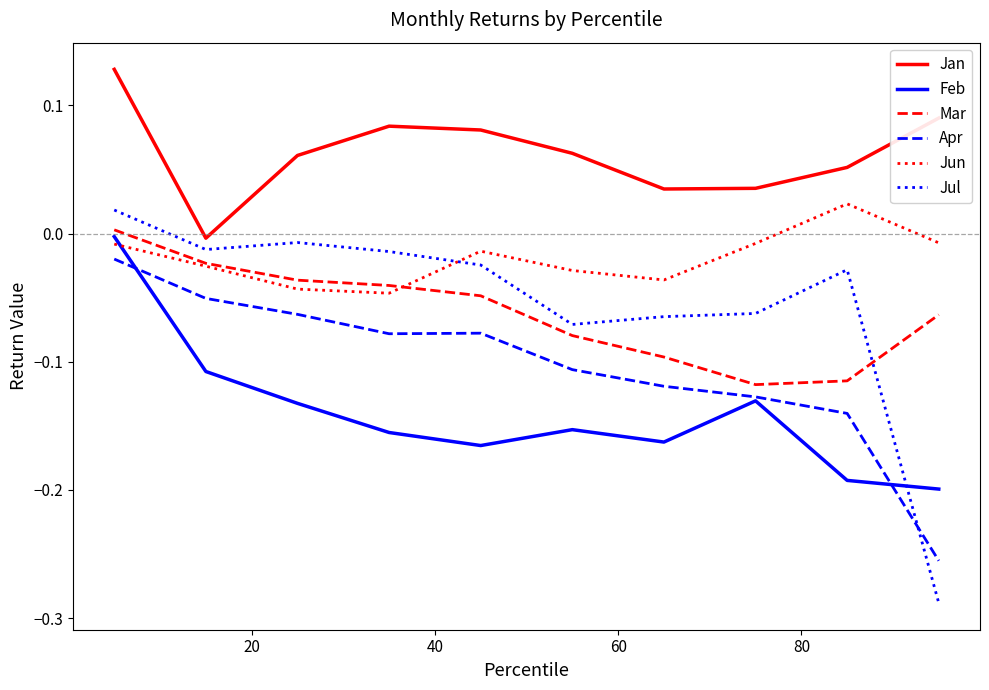

Which series has the largest total across all categories?

Jan